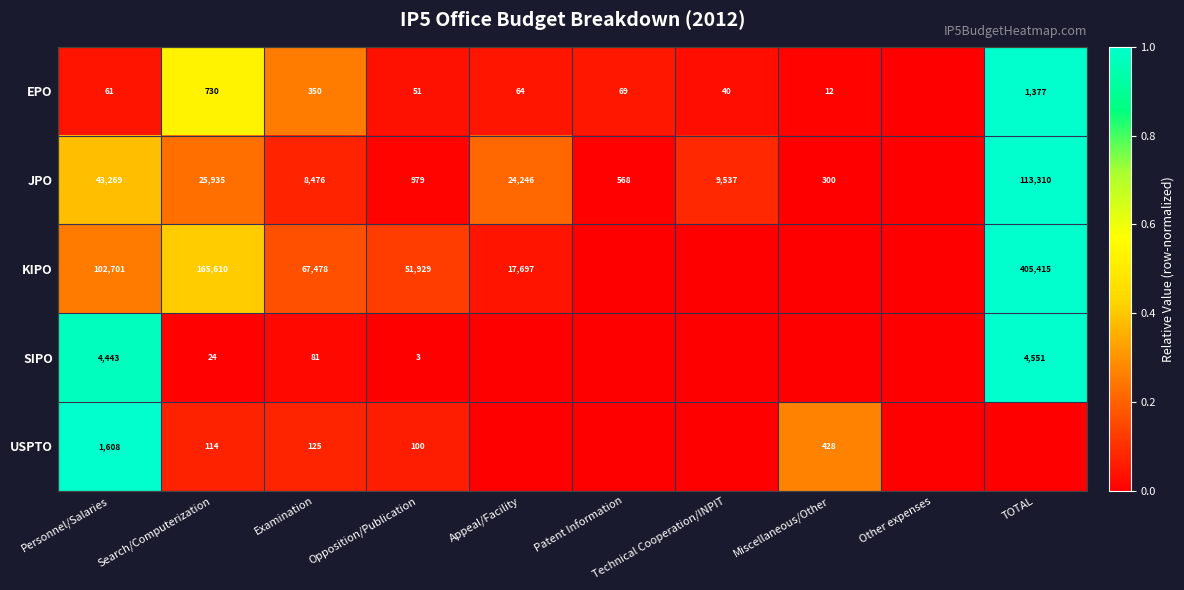

What is the total value across all series at Opposition/Publication?

53062